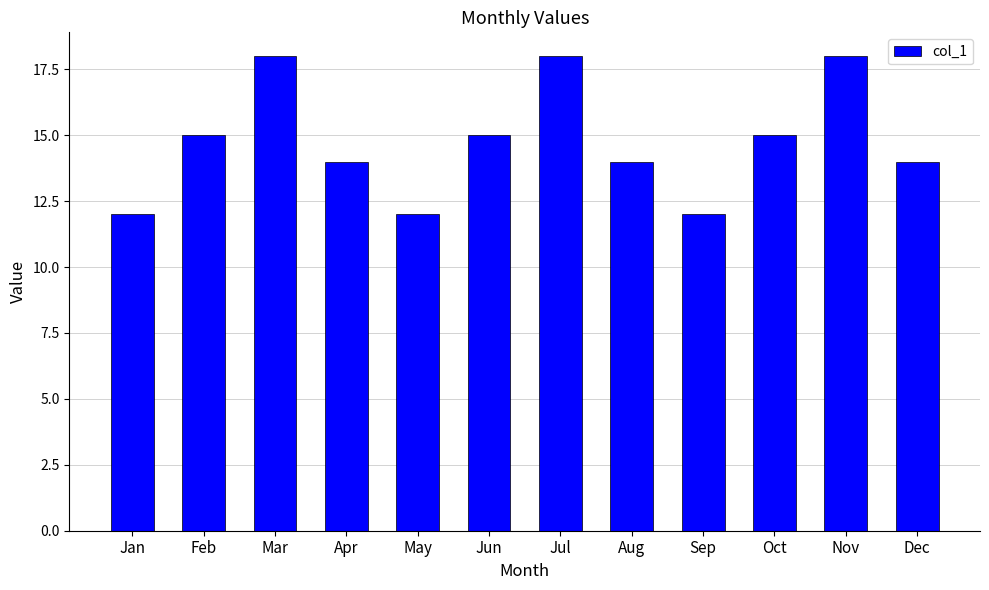

What is the sum of all values?

177